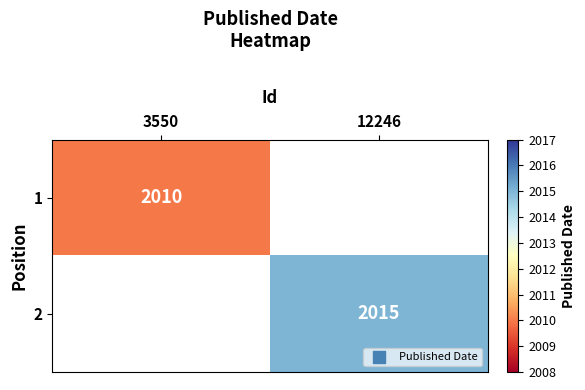

True or false: 2 has a value of 1103 at 12246.

False